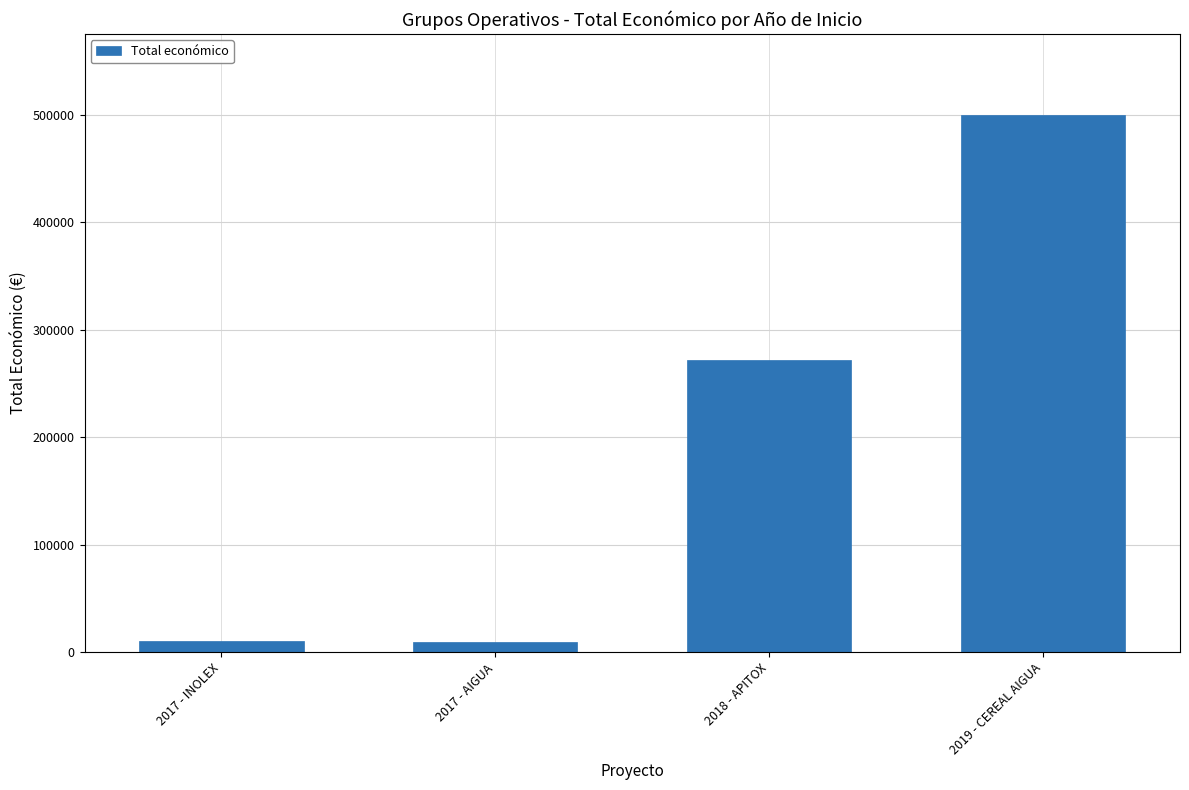

What is the change in value from 2018 - APITOX to 2019 - CEREAL AIGUA?

+228378